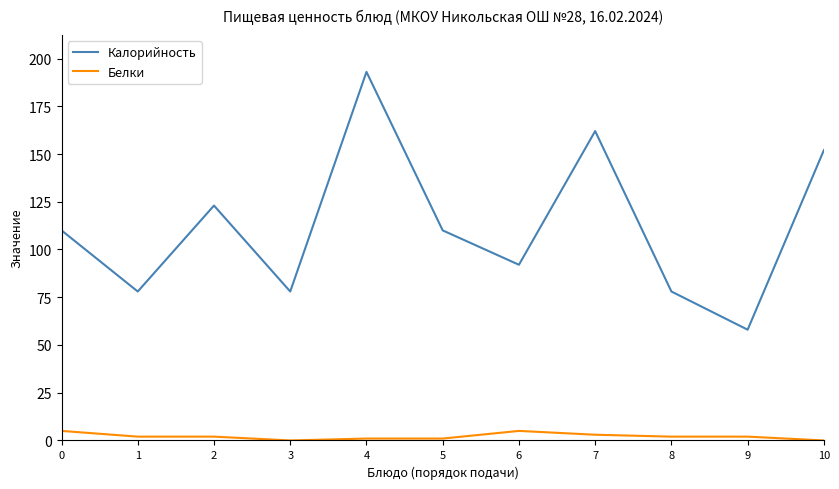

Rank the series by their average value, from lowest to highest.

Белки, Калорийность